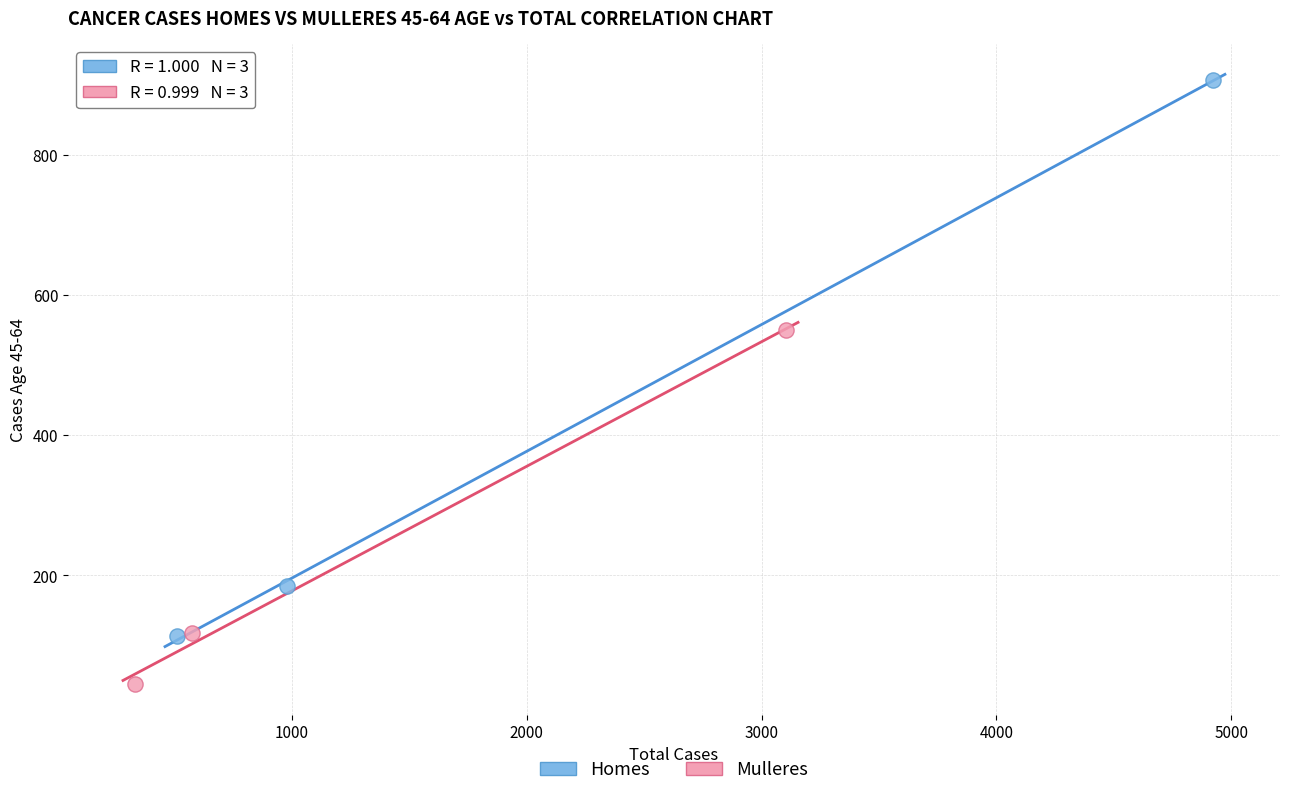

Which series contains the highest Y value?

Homes